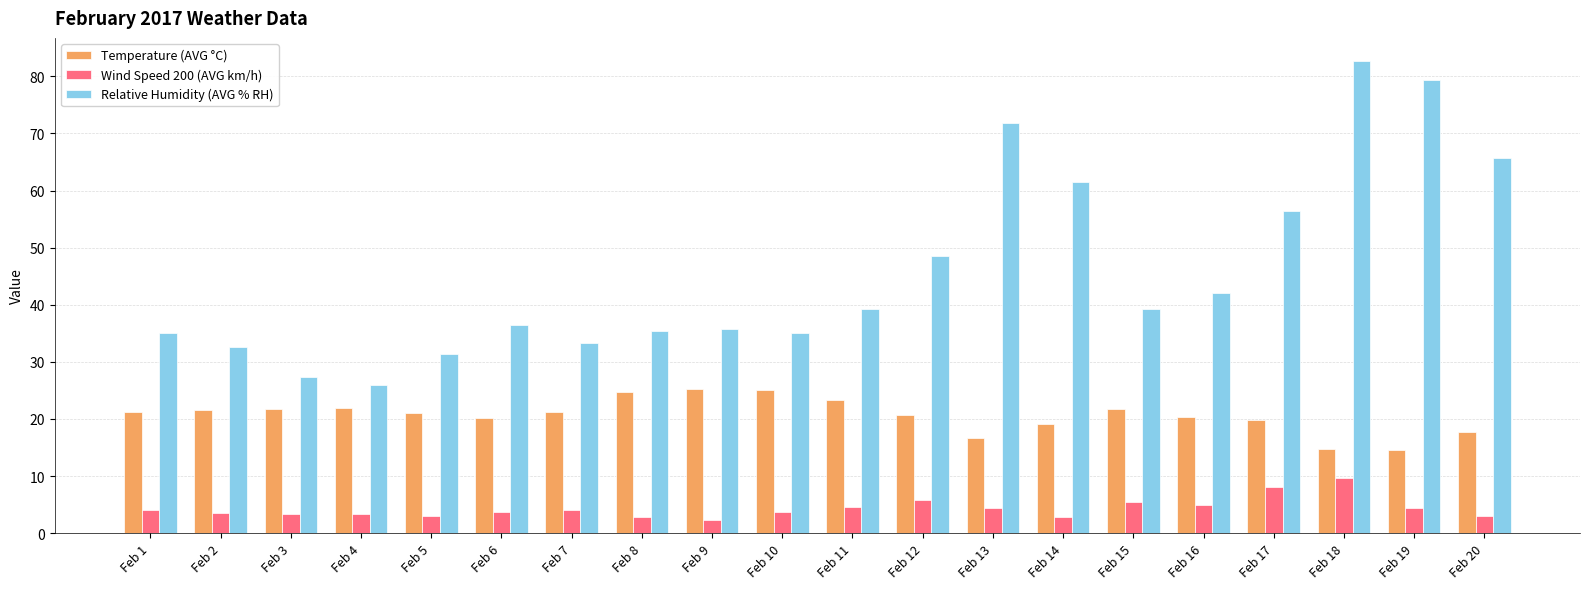

What is the average value of the Relative Humidity (AVG % RH) series?

45.8